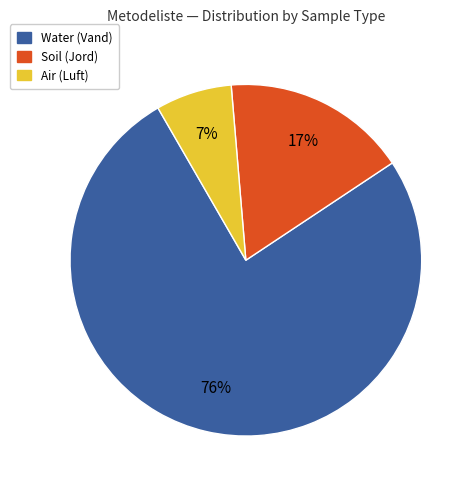

To the nearest percent, what is the difference between the largest and smallest slice percentages?

69%